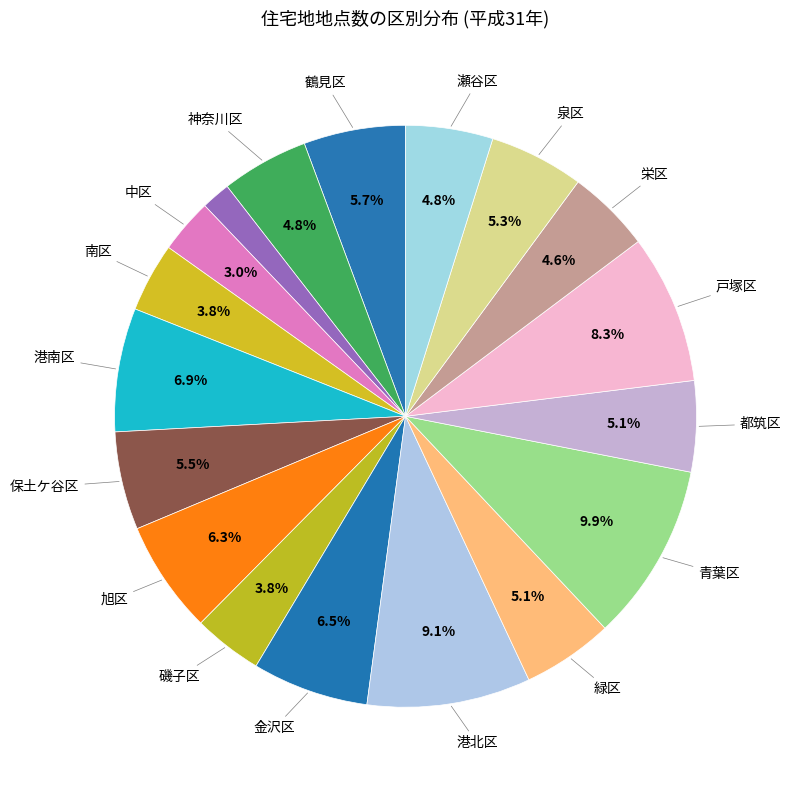

How many segments does this pie chart have?

18